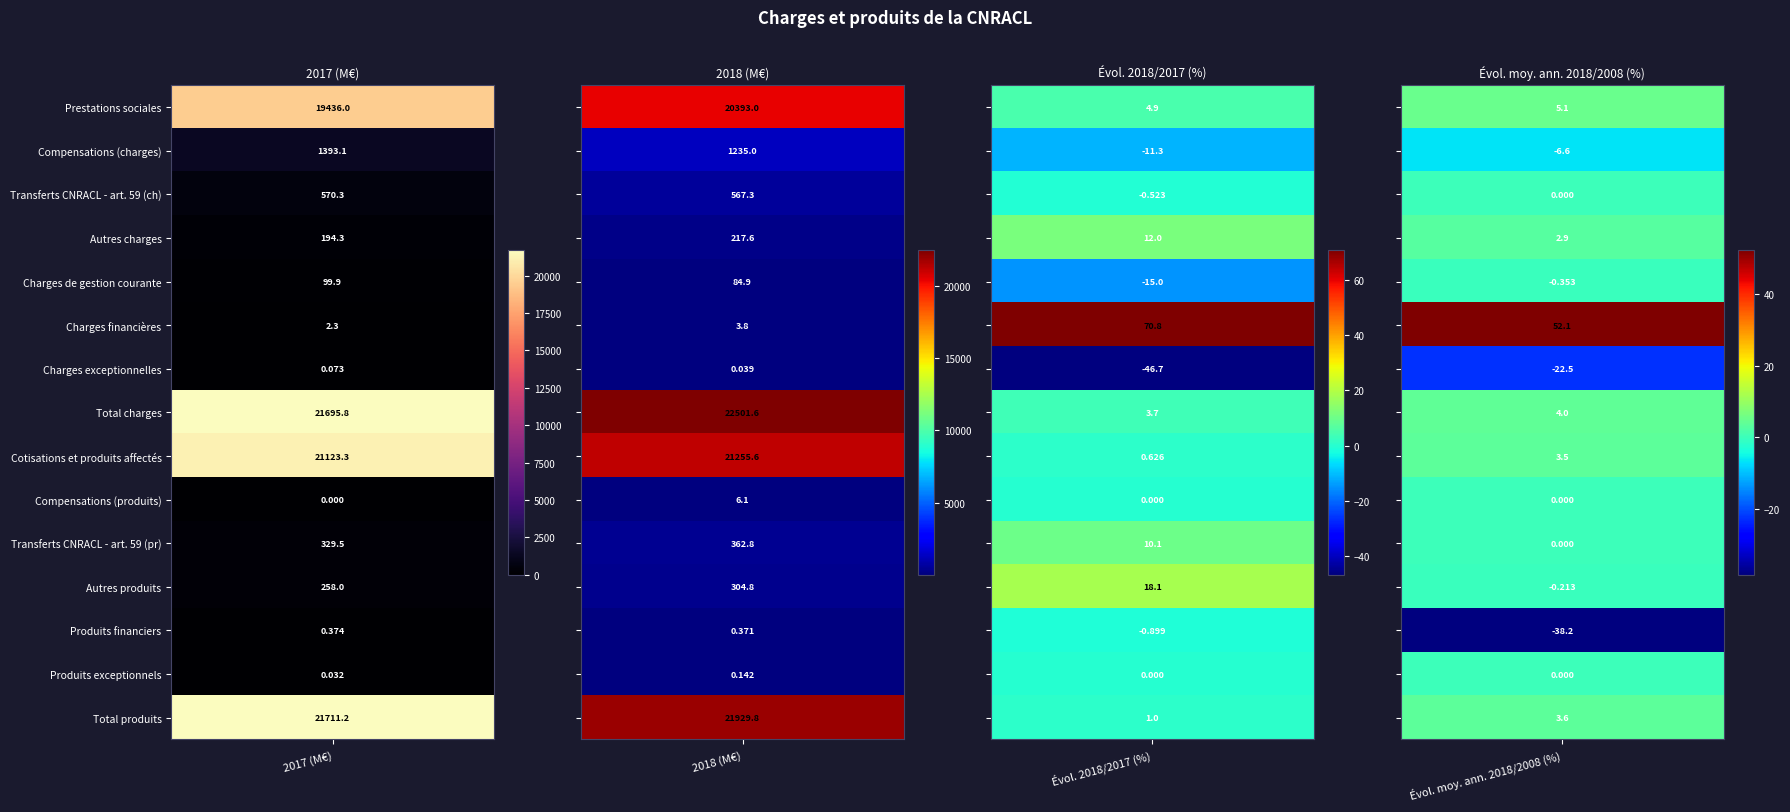

Reading left to right, transcribe all the data shown in this chart.

Prestations sociales: 19436.0	20393.0	4.9	5.1
Compensations (charges): 1393.1	1235.0	-11.3	-6.6
Transferts CNRACL - art. 59 (ch): 570.3	567.3	-0.5	0.0
Autres charges: 194.3	217.6	12.0	2.9
Charges de gestion courante: 99.9	84.9	-15.0	-0.4
Charges financières: 2.3	3.8	70.8	52.1
Charges exceptionnelles: 0.1	0.0	-46.7	-22.5
Total charges: 21695.8	22501.6	3.7	4.0
Cotisations et produits affectés: 21123.3	21255.6	0.6	3.5
Compensations (produits): 0.0	6.1	0.0	0.0
Transferts CNRACL - art. 59 (pr): 329.5	362.8	10.1	0.0
Autres produits: 258.0	304.8	18.1	-0.2
Produits financiers: 0.4	0.4	-0.9	-38.2
Produits exceptionnels: 0.0	0.1	0.0	0.0
Total produits: 21711.2	21929.8	1.0	3.6